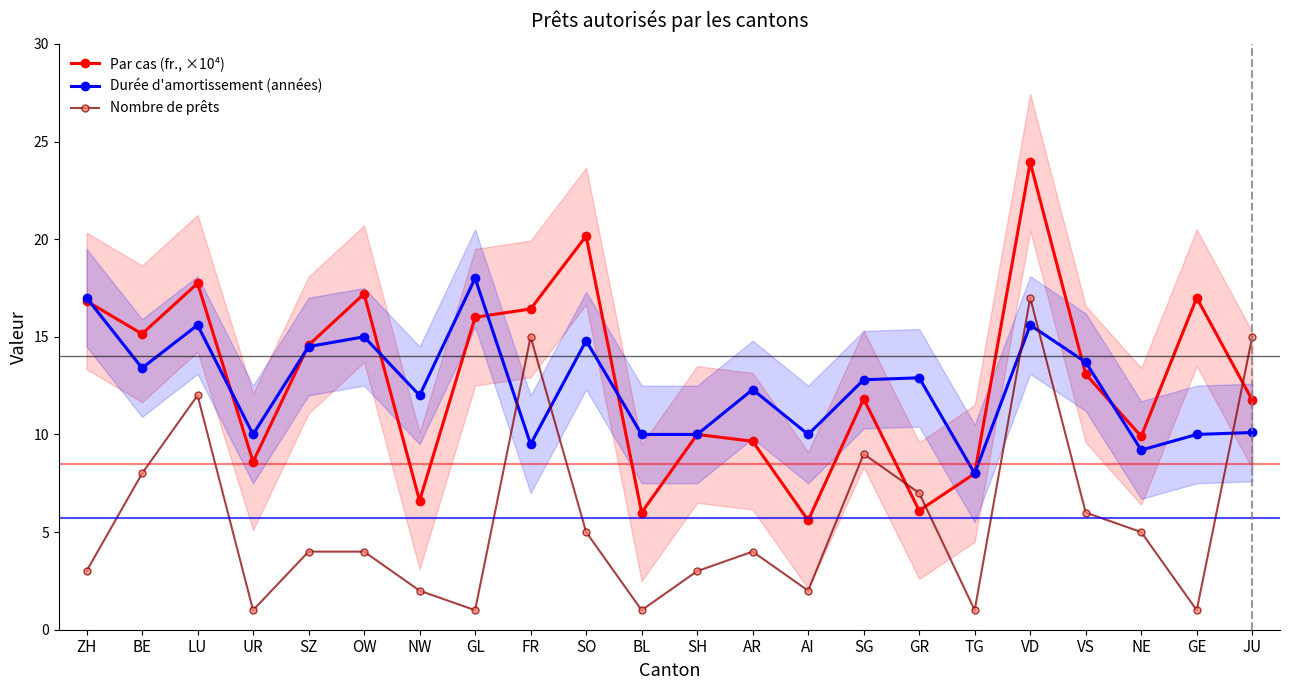

What are all the series names shown in the legend?

Par cas (fr., ×10⁴), Durée d'amortissement (années), Nombre de prêts